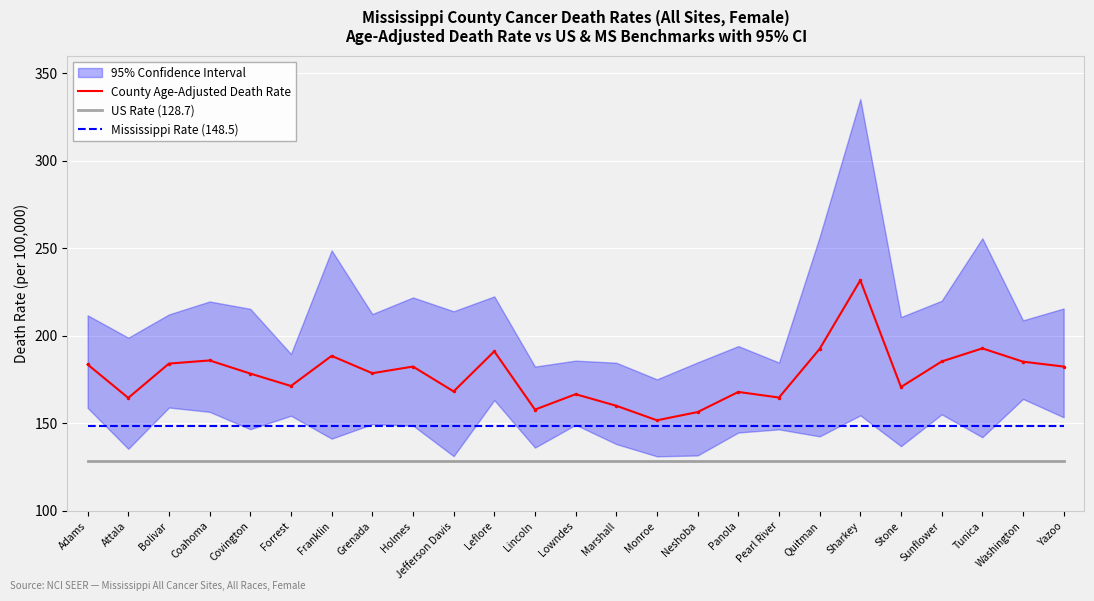

What is the average value of the Mississippi Rate (148.5) series?

148.5